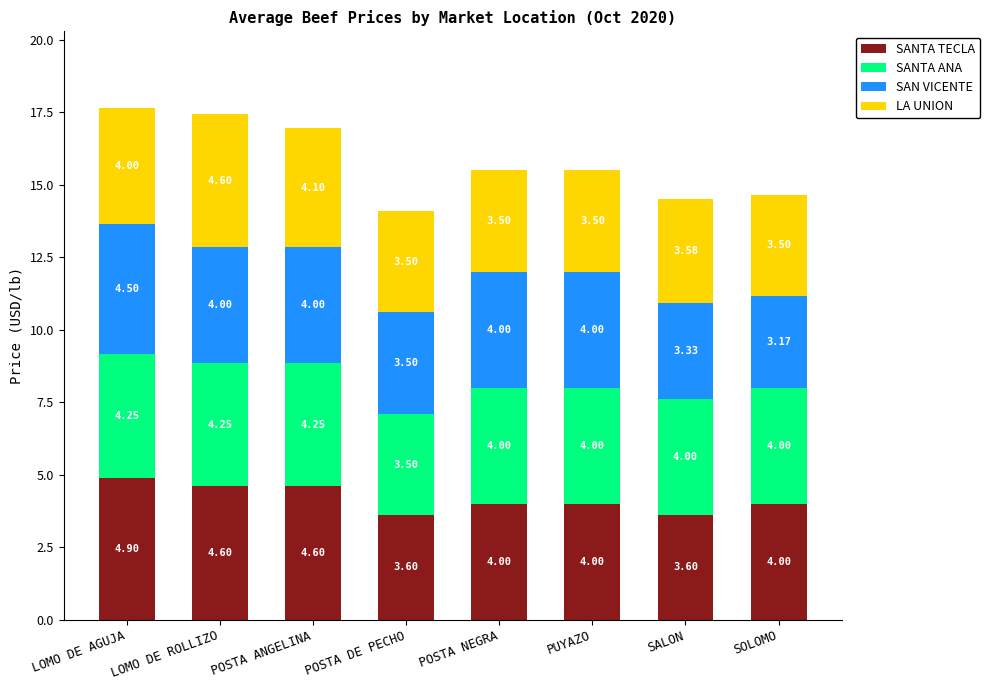

Are the bars grouped side by side (vs. stacked)?

No